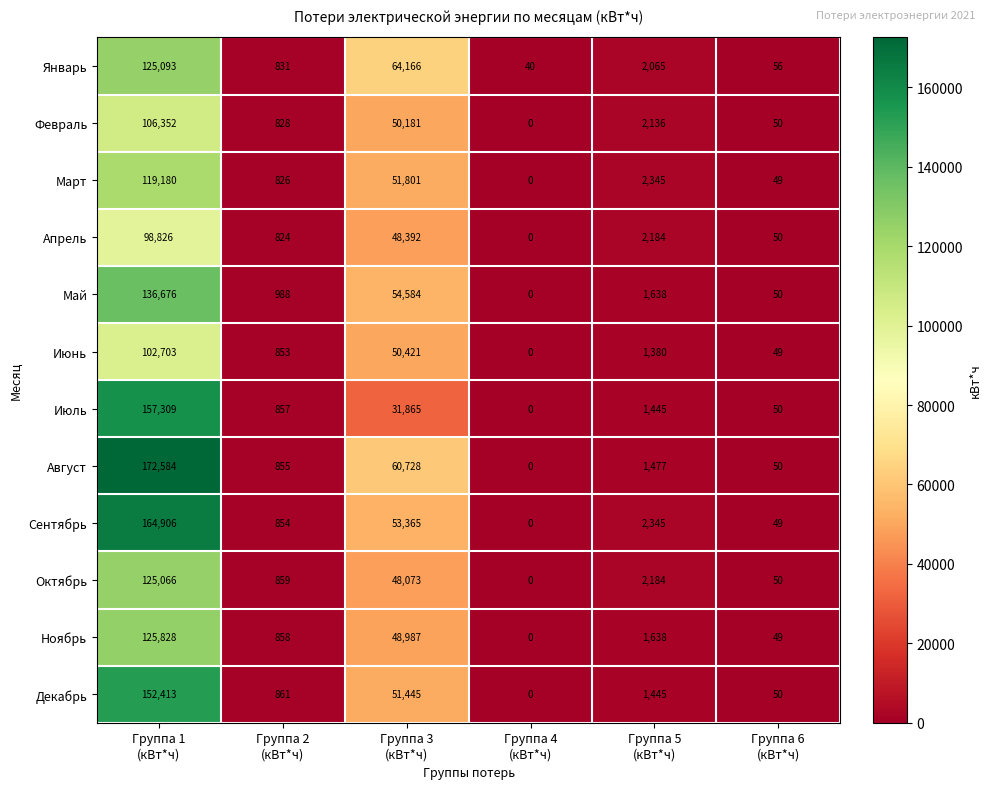

Which series has the widest spread of values?

Август